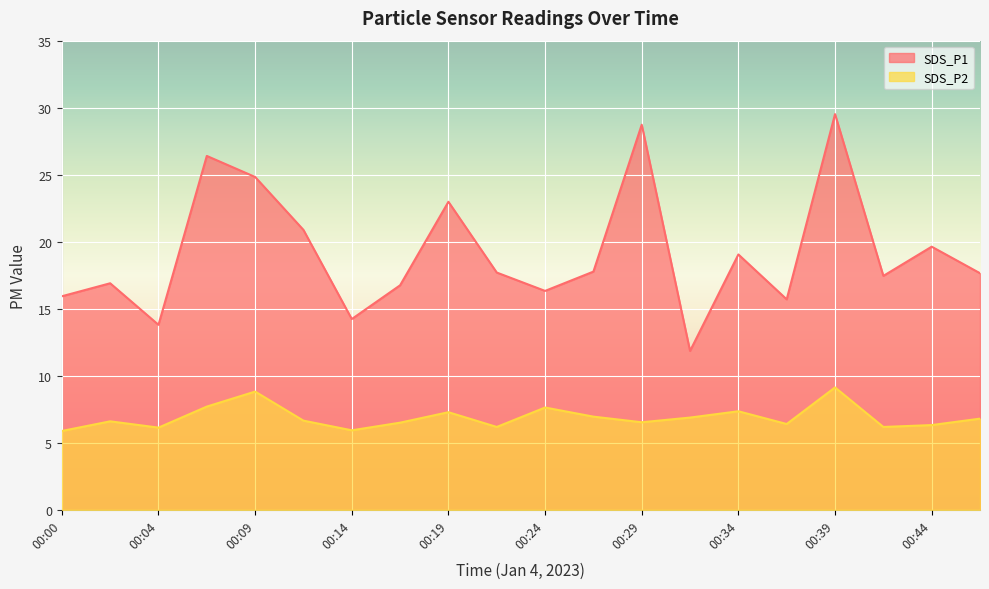

Where does the SDS_P2 series first go above 6?

00:02